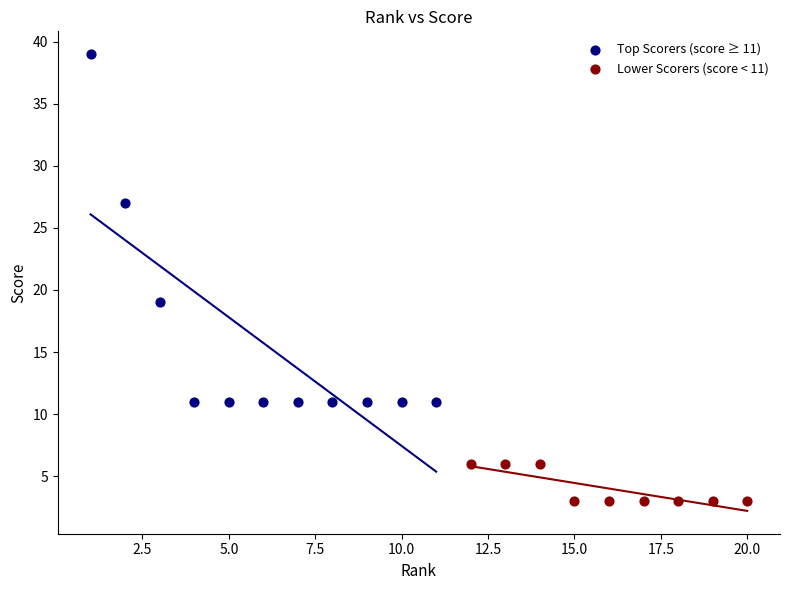

Which series reaches the maximum Y coordinate?

Top Scorers (score ≥ 11)